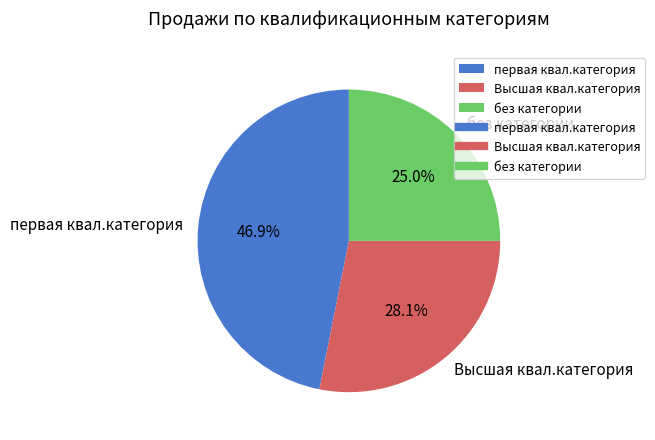

Does без категории account for over 50% of the chart?

No